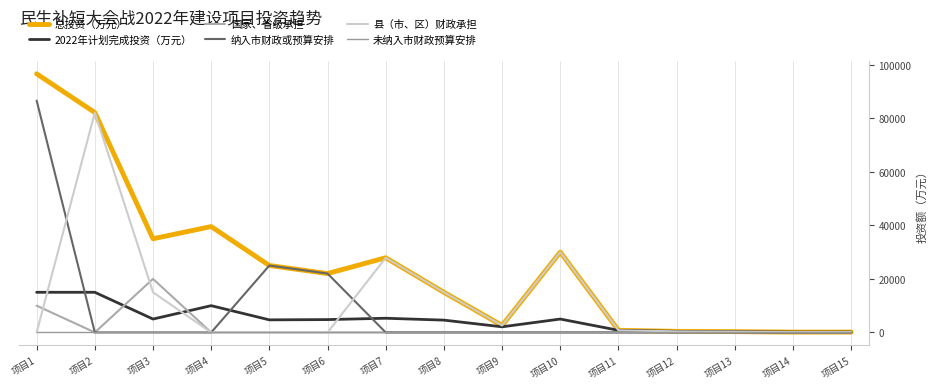

What is the average value of the 2022年计划完成投资（万元） series?

4883